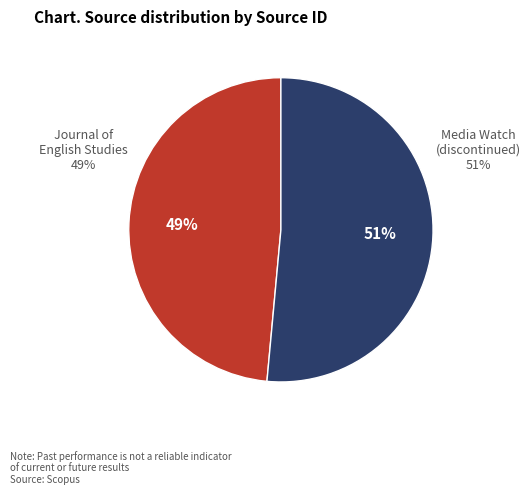

Which slice is the largest?

Media Watch (discontinued)